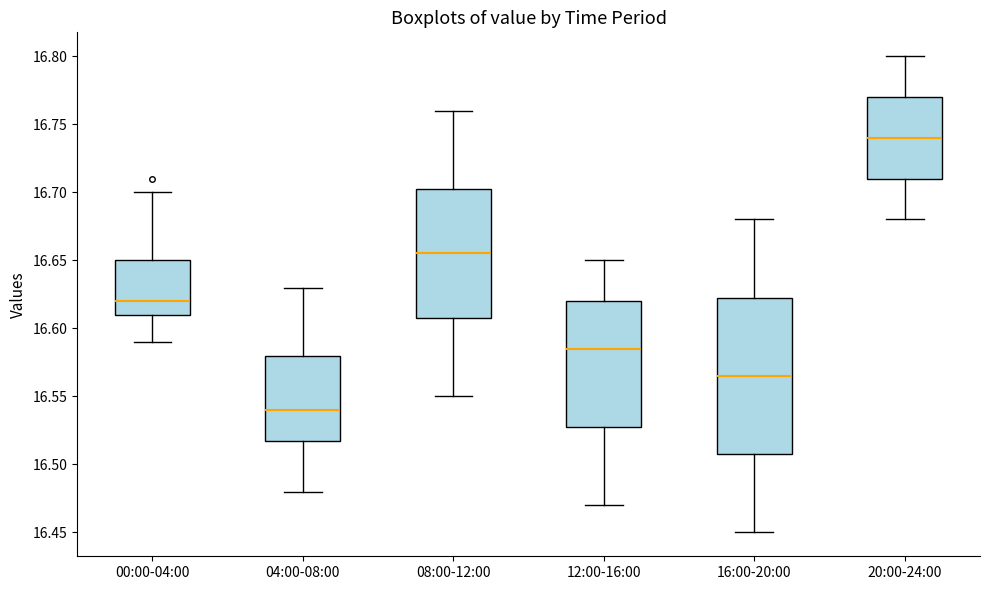

Which box is the tallest, from its lower edge to its upper edge?

16:00-20:00